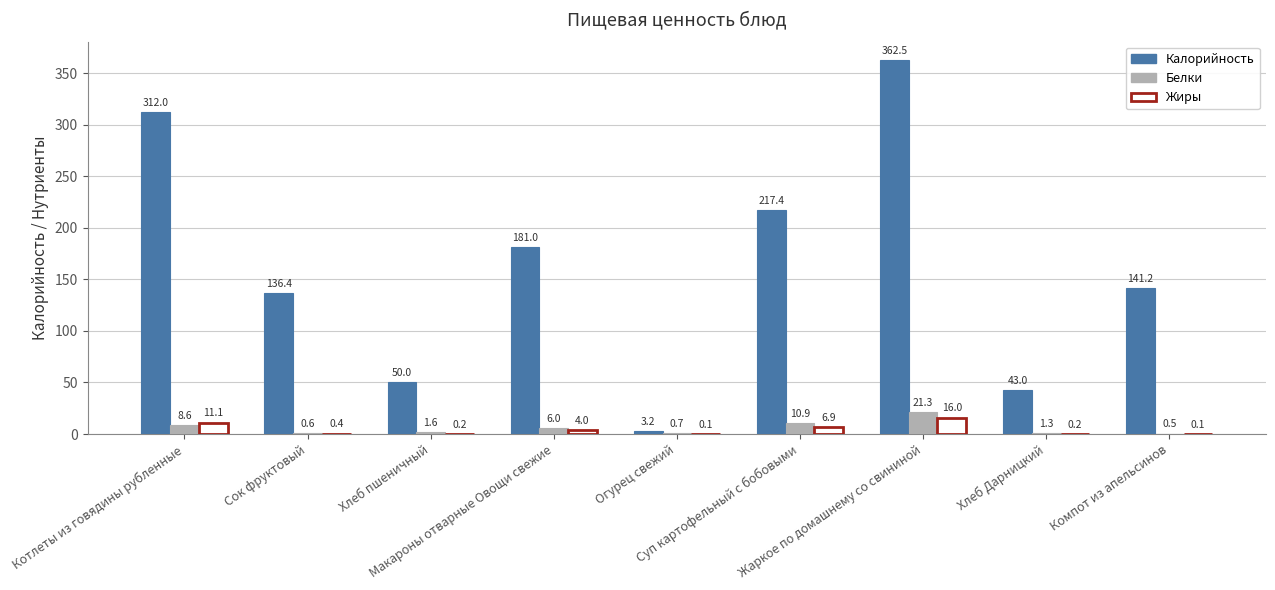

Which series has the largest total across all categories?

Калорийность